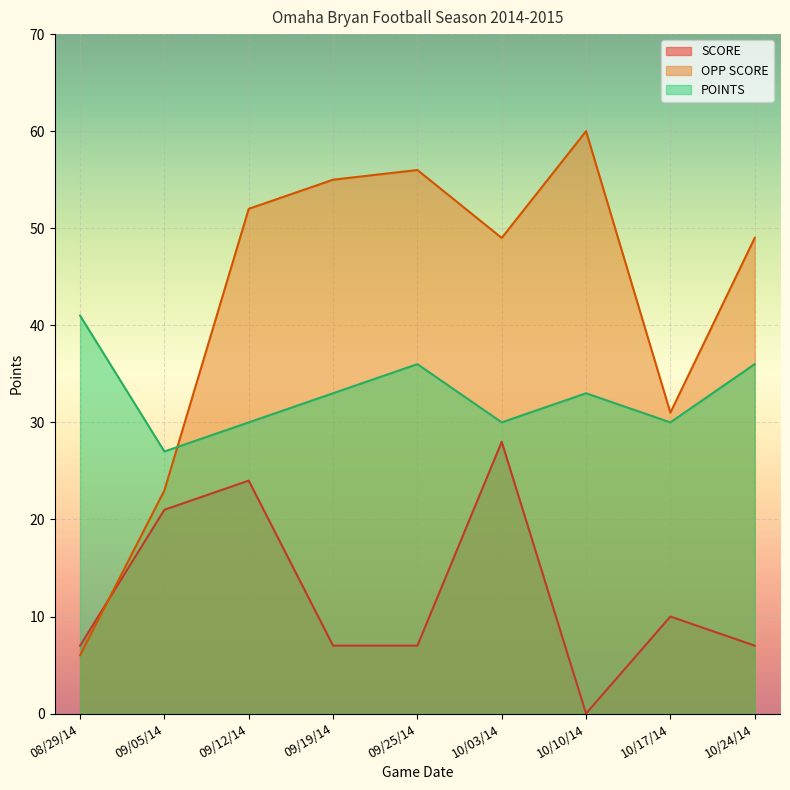

List the series in order of their overall mean, highest first.

OPP SCORE, POINTS, SCORE